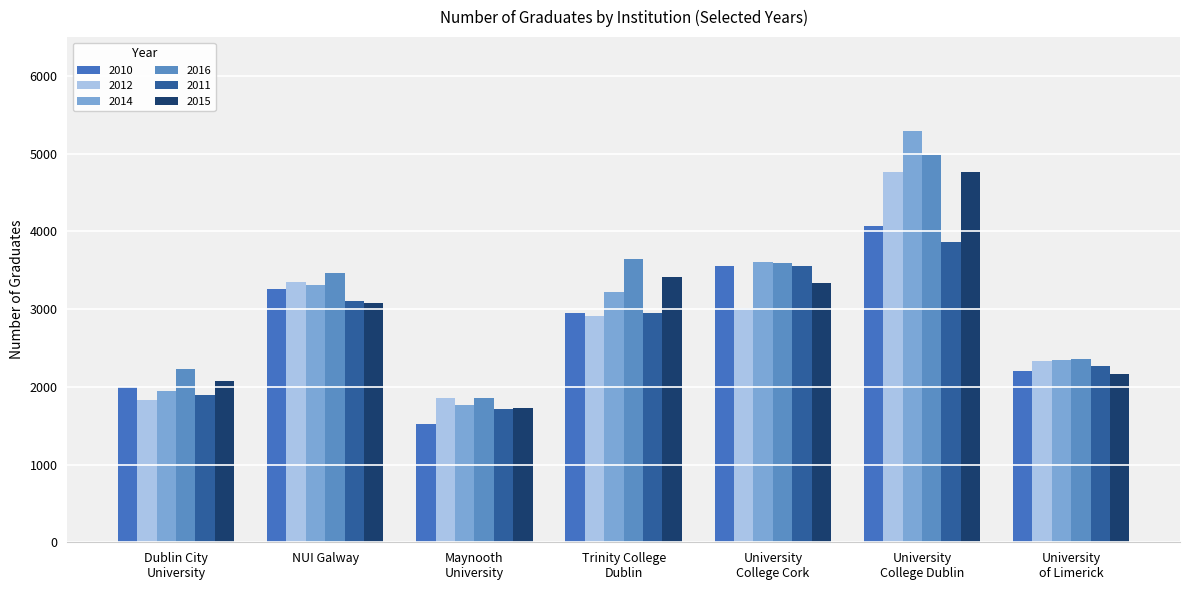

Read the 2011 value at Dublin City
University, to the nearest 100.

1900